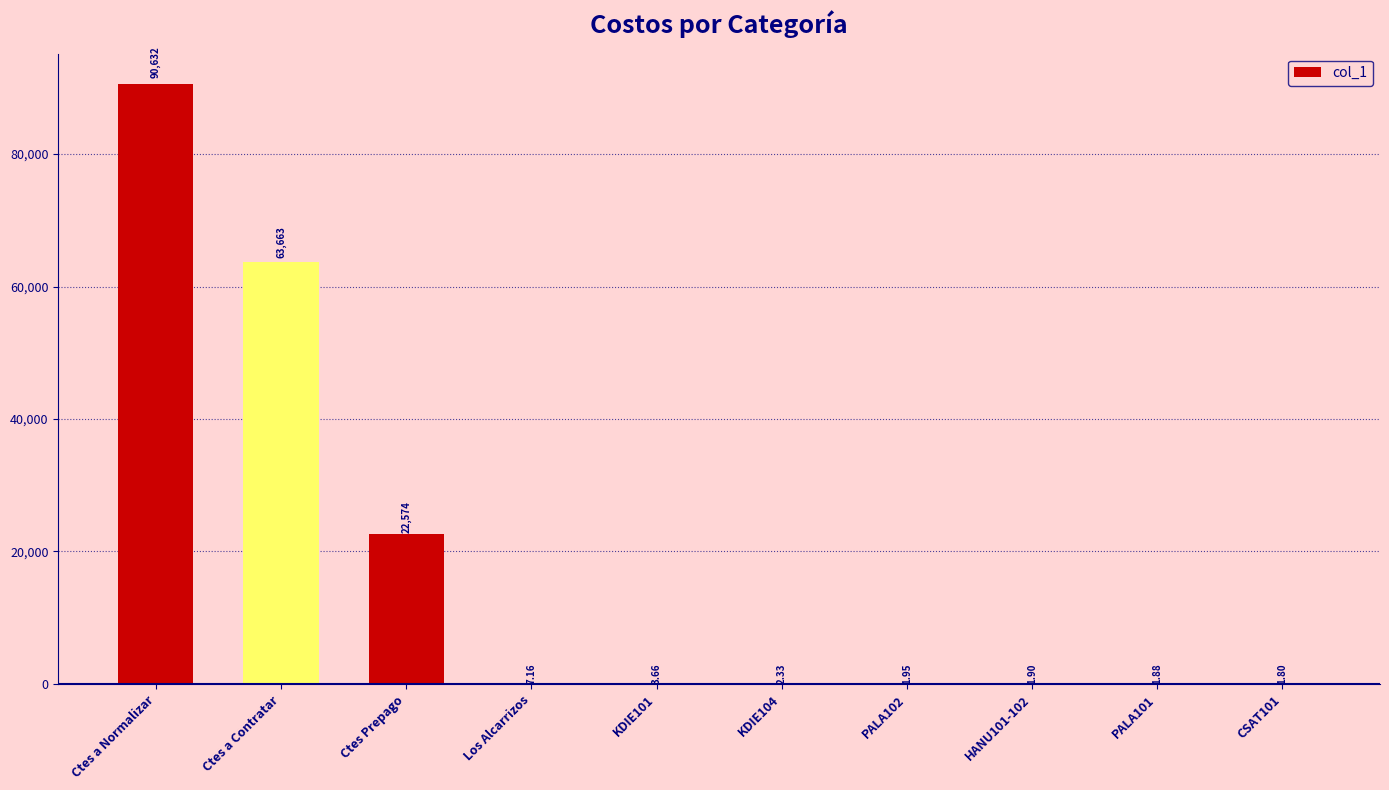

Where is the data nearest to the value 45317?

Ctes a Contratar